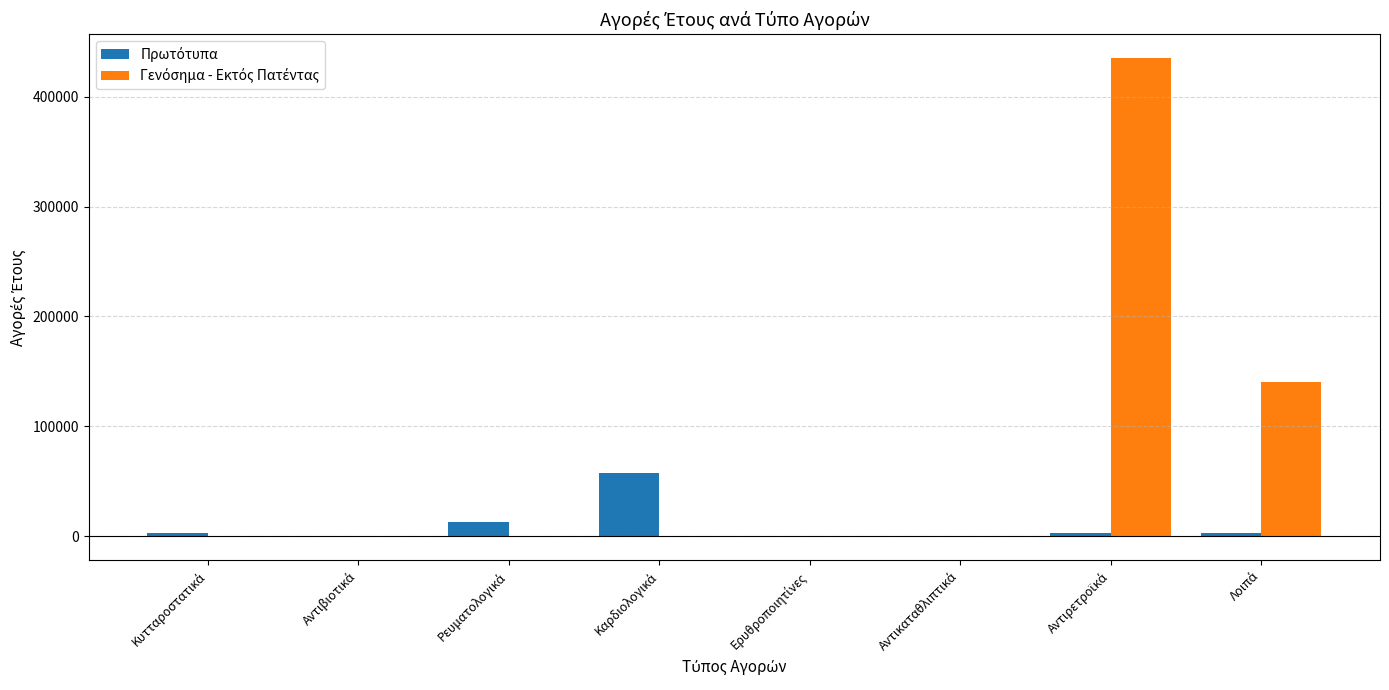

Rank the series at Ρευματολογικά from highest to lowest value.

Πρωτότυπα, Γενόσημα - Εκτός Πατέντας